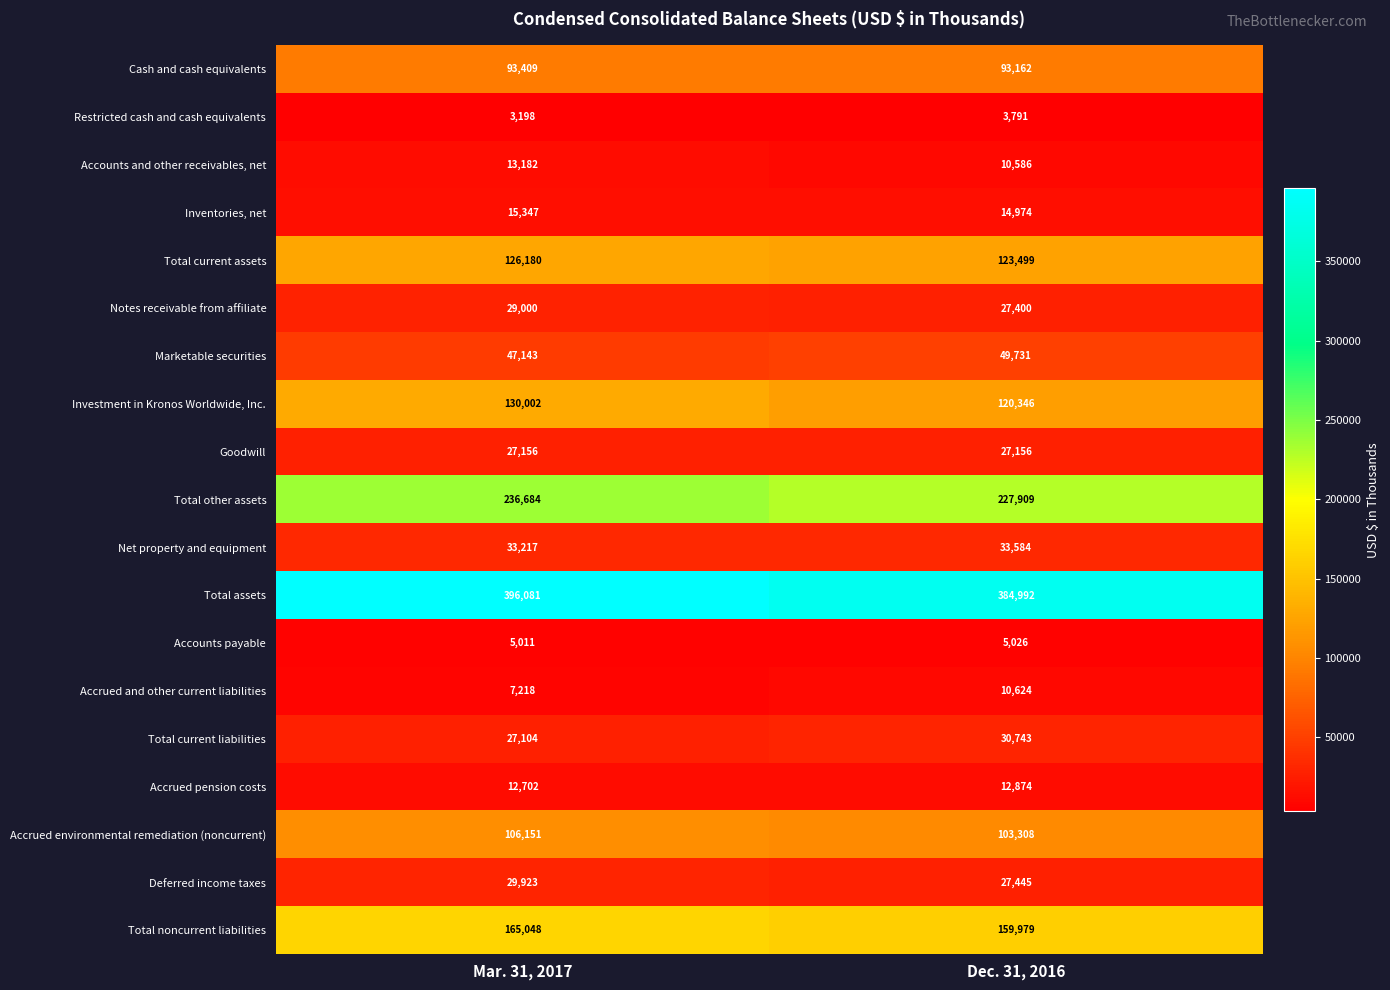

What is the total value across all series at Dec. 31, 2016?

1467129